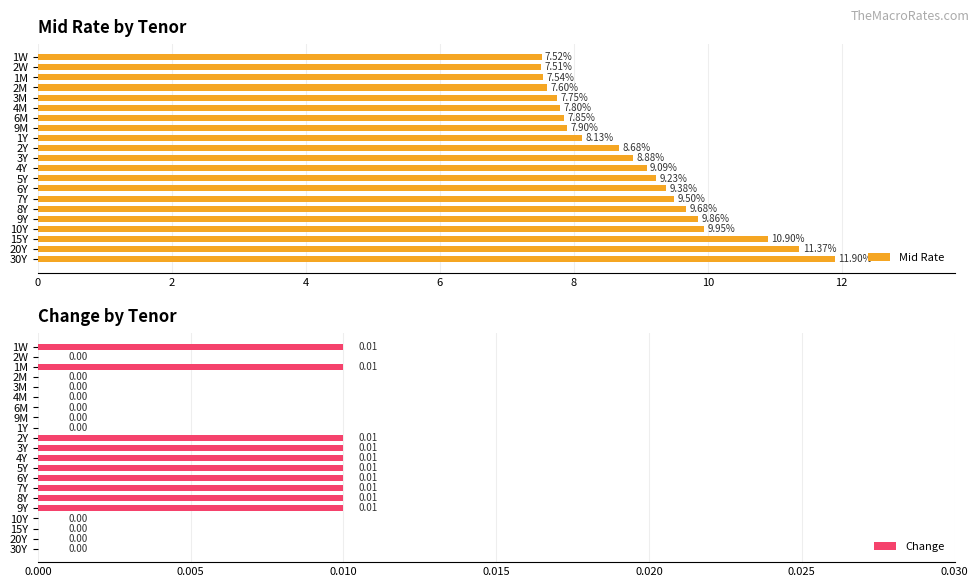

List the series in order of their peak value, lowest first.

Change, Mid Rate